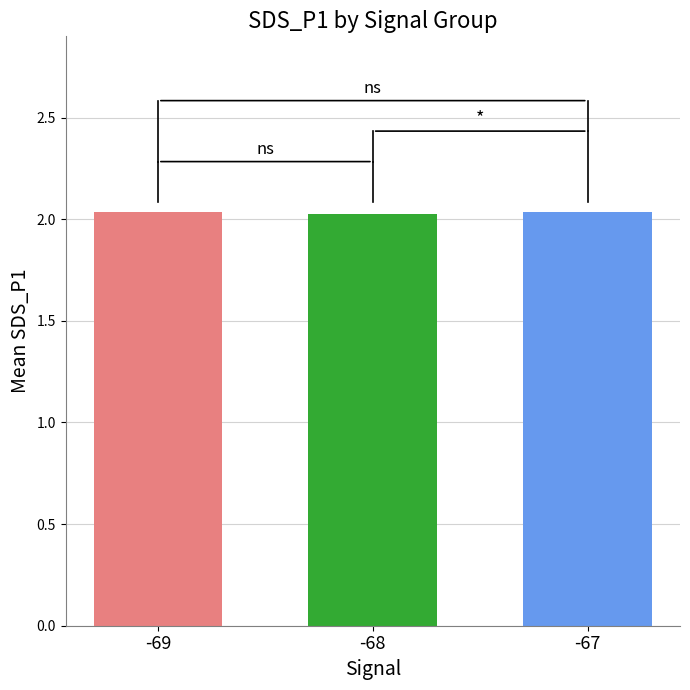

What is the sum of the values at -68 and -69?

4.1